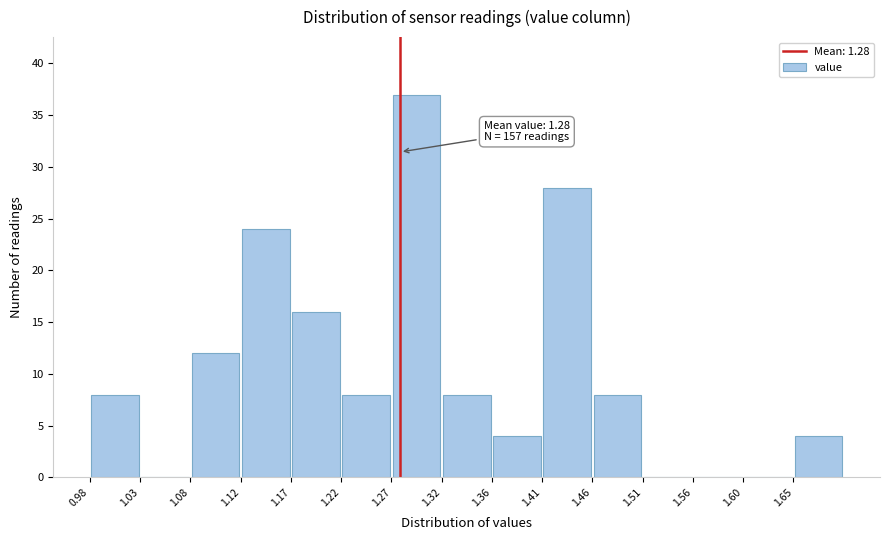

Which range on the x-axis has the tallest bar?

1.268 to 1.316